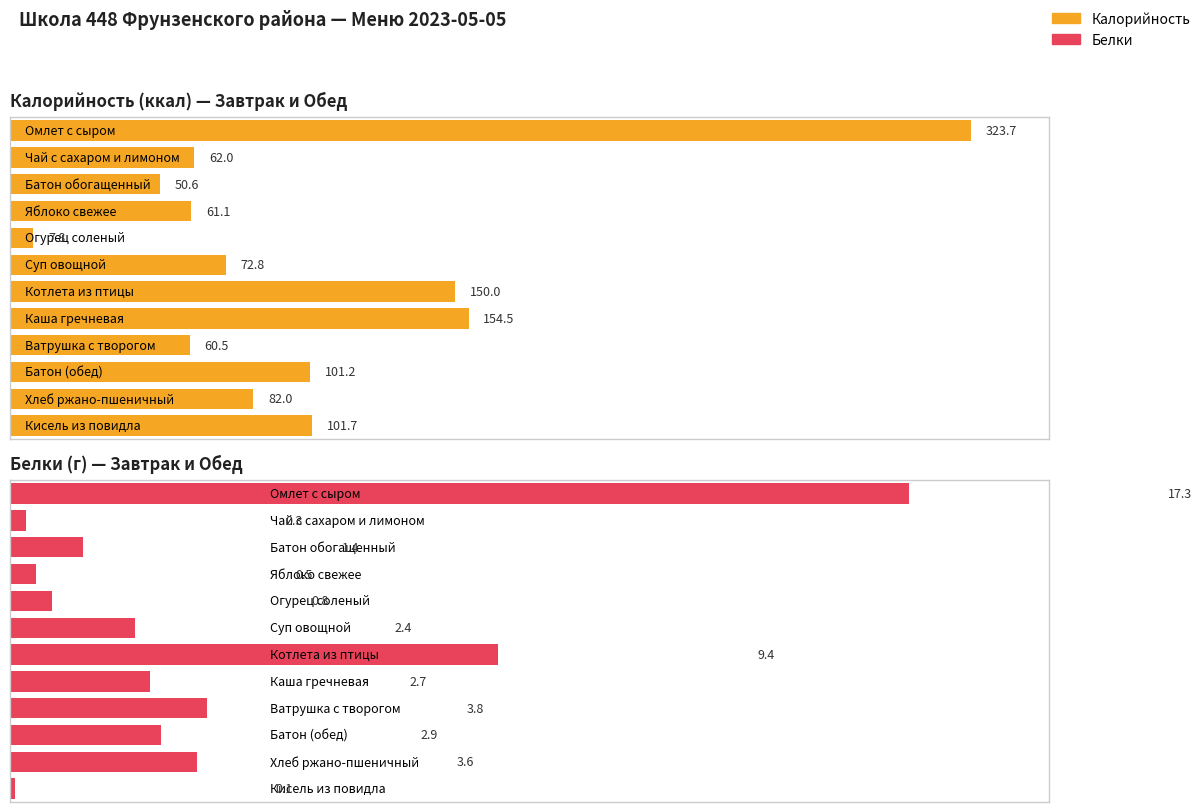

How many bars are there in total?

24